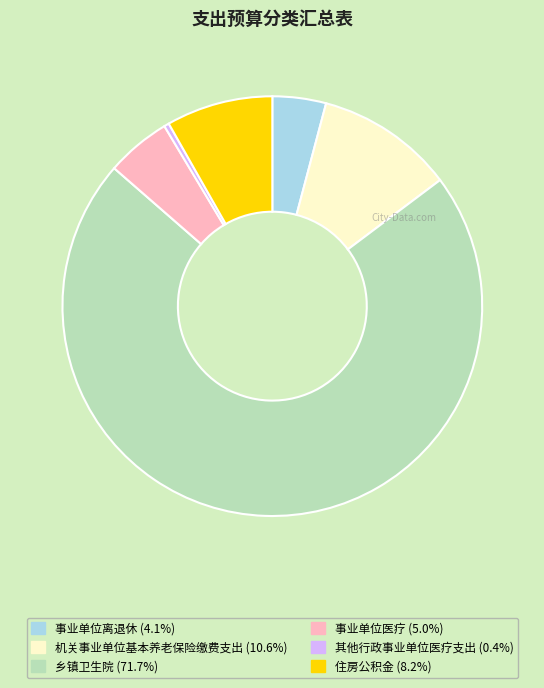

Approximately how many times larger is the value at 住房公积金 compared to 其他行政事业单位医疗支出?

21.5